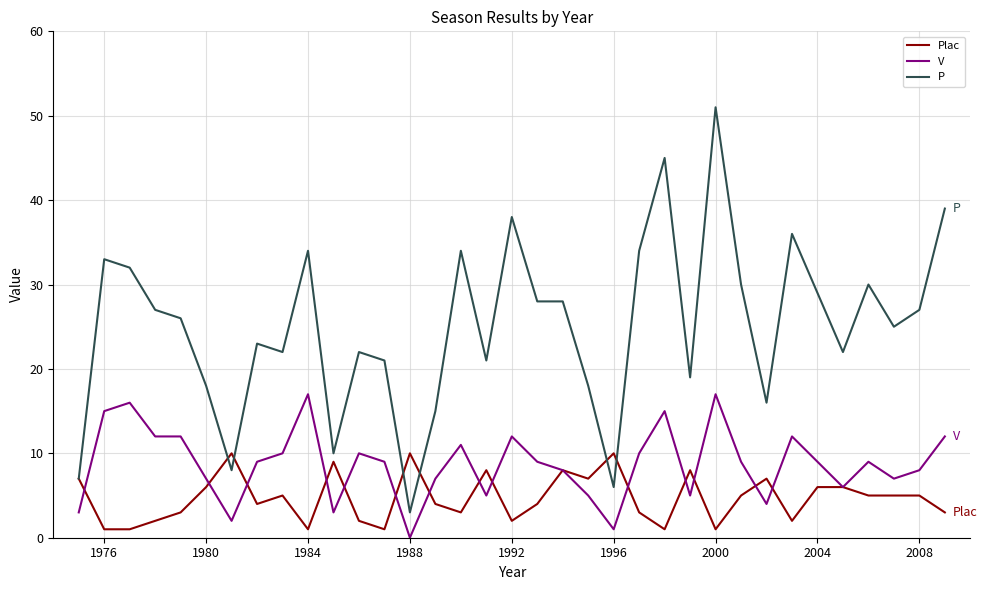

Which series has the largest total across all categories?

P